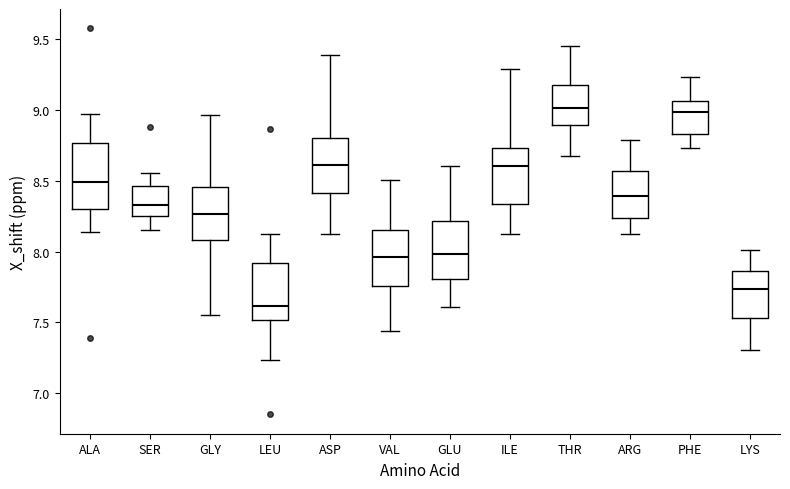

Comparing the boxes themselves (not the whiskers), which one is the tallest?

ALA